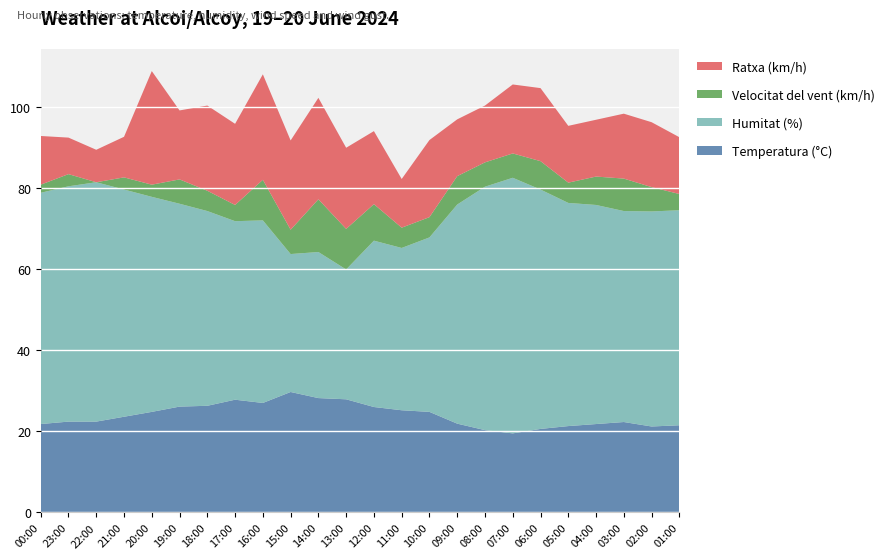

Reading right to left, list all the values displayed in this chart.

Temperatura (°C): 21.5	21.2	22.3	21.8	21.3	20.6	19.5	20.3	21.9	24.8	25.2	26.0	27.9	28.2	29.7	27.0	27.8	26.3	26.1	24.8	23.6	22.4	22.4	21.8
Humitat (%): 53.0	53.0	52.0	54.0	55.0	59.0	63.0	60.0	54.0	43.0	40.0	41.0	32.0	36.0	34.0	45.0	44.0	48.0	50.0	53.0	56.0	59.0	58.0	57.0
Velocitat del vent (km/h): 4.0	6.0	8.0	7.0	5.0	7.0	6.0	6.0	7.0	5.0	5.0	9.0	10.0	13.0	6.0	10.0	4.0	5.0	6.0	3.0	3.0	0.0	3.0	2.0
Ratxa (km/h): 14.0	16.0	16.0	14.0	14.0	18.0	17.0	14.0	14.0	19.0	12.0	18.0	20.0	25.0	22.0	26.0	20.0	21.0	17.0	28.0	10.0	8.0	9.0	12.0